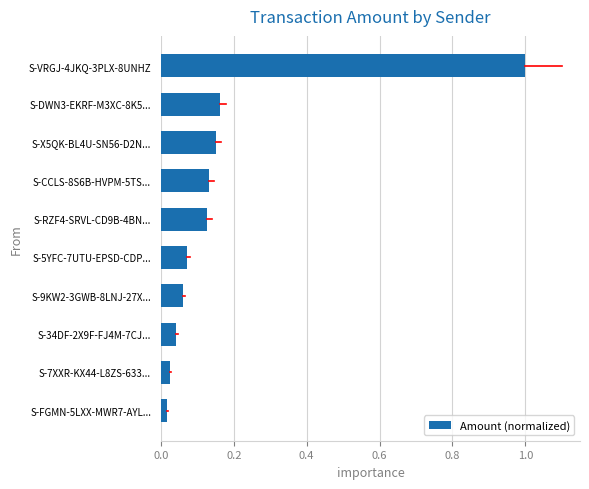

What is the sum of all values?

1.8